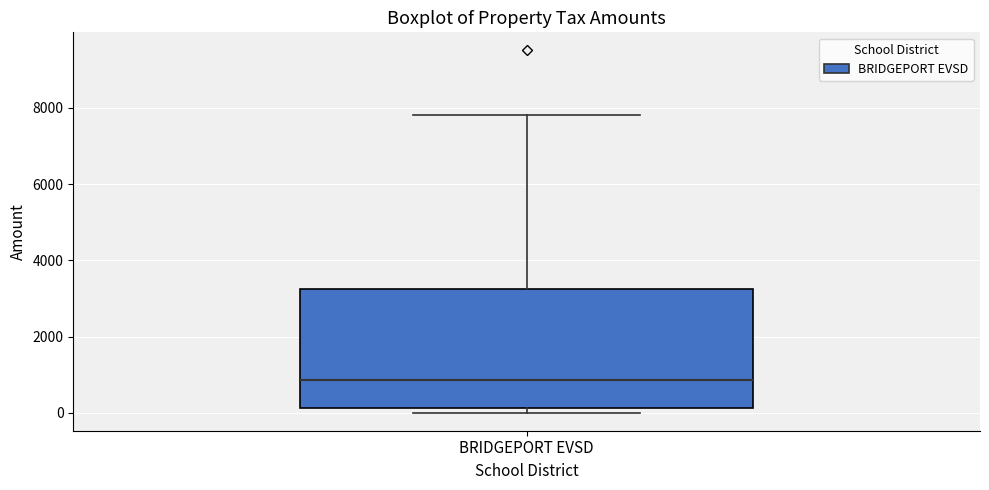

Transcribe this box plot: give where the median line is, the range the box spans, and where the two whiskers end, as read against the y-axis. The values are not printed on the chart, so give them approximately, as read against the axis.

median 800, box 200 to 3200, whiskers 0 to 7800